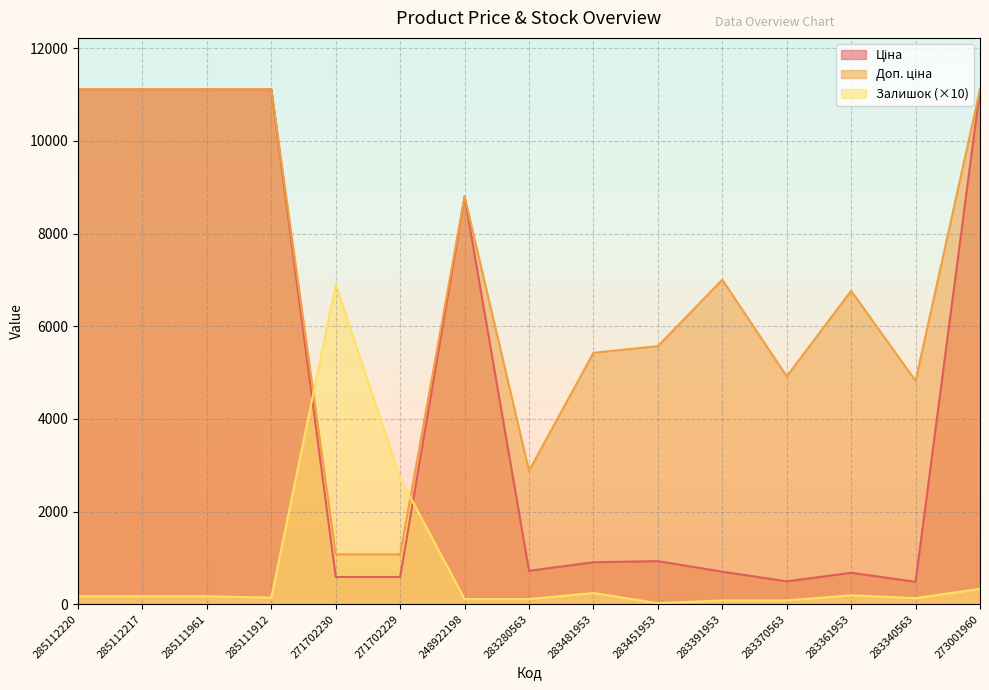

Reading left to right, extract all data points from this chart.

Ціна: 11113.6	11113.6	11113.6	11113.6	586.0	586.0	8797.6	719.6	904.3	928.3	700.4	491.7	676.4	482.1	11113.6
Доп. ціна: 11113.6	11113.6	11113.6	11113.6	1074.5	1074.5	8797.6	2878.5	5425.9	5569.9	7004.3	4917.4	6764.4	4821.4	11113.6
Залишок: 170.0	170.0	170.0	140.0	6900.0	2720.0	110.0	110.0	240.0	20.0	80.0	80.0	190.0	130.0	330.0